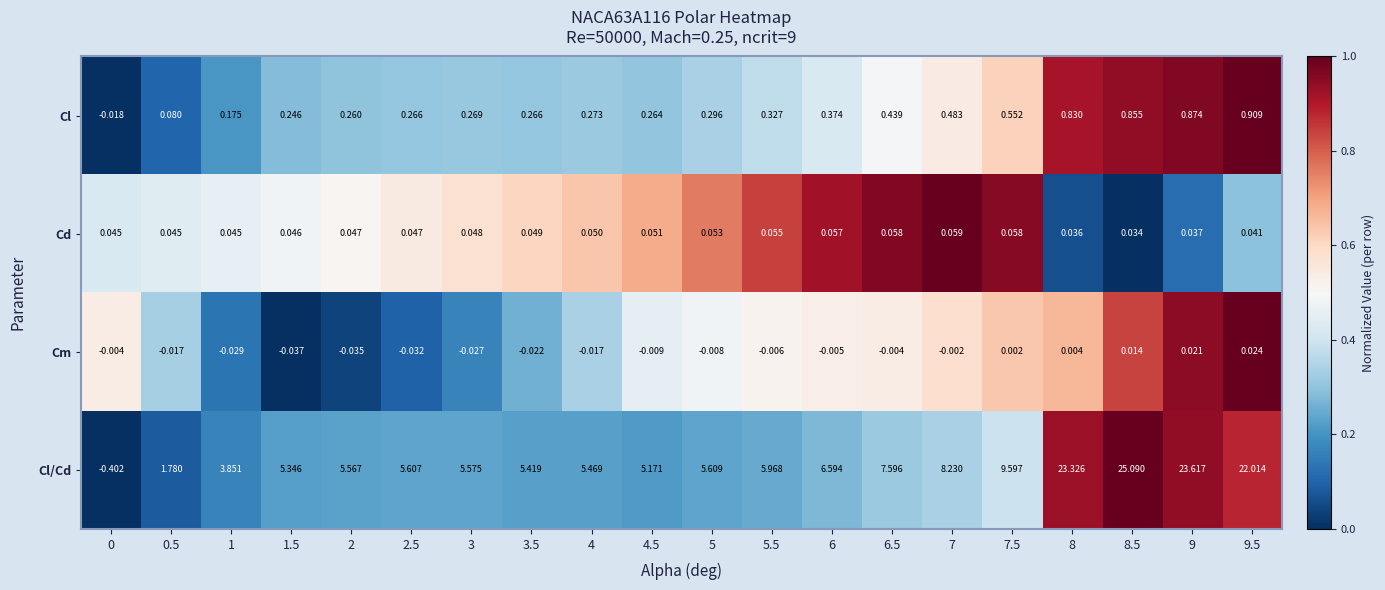

What is the total value across all series at 0.5?

1.9